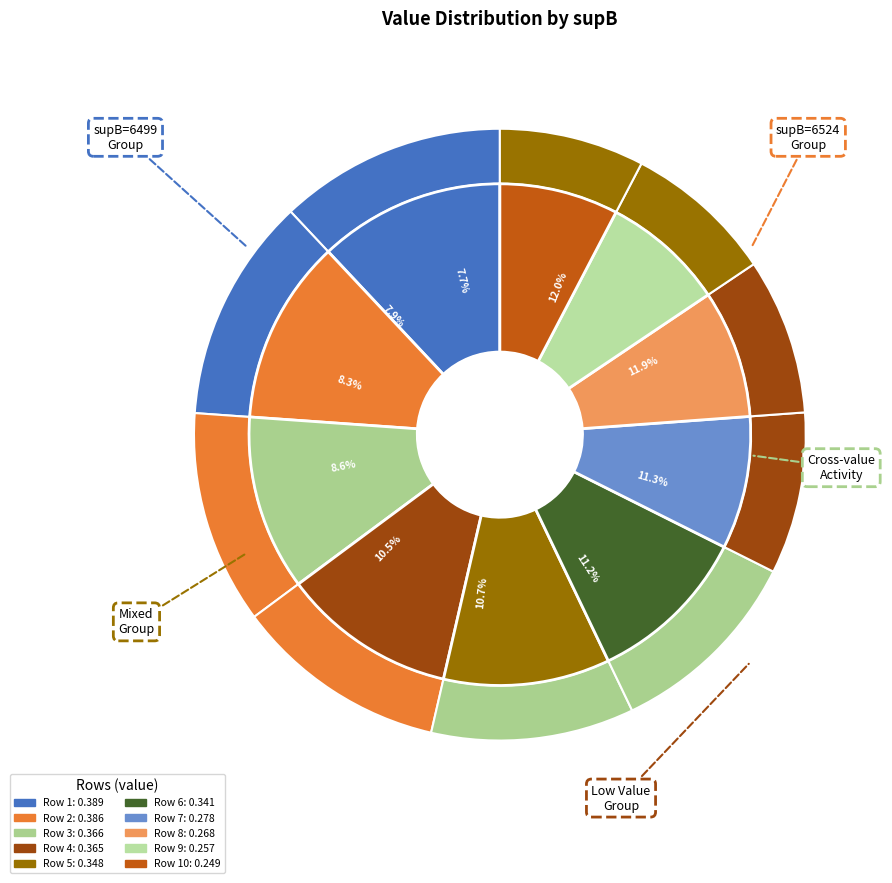

What is the largest slice in the pie chart?

6499